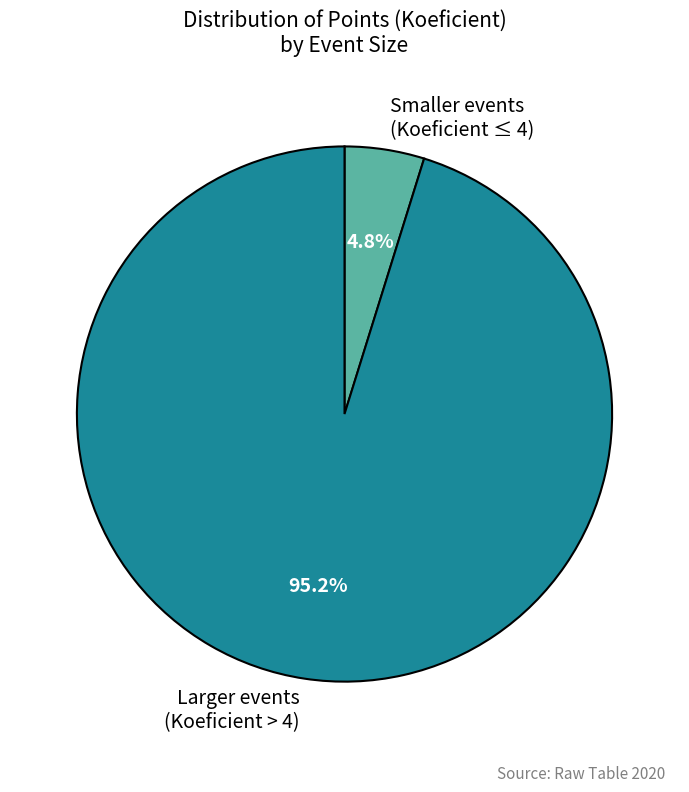

How many segments does this pie chart have?

2